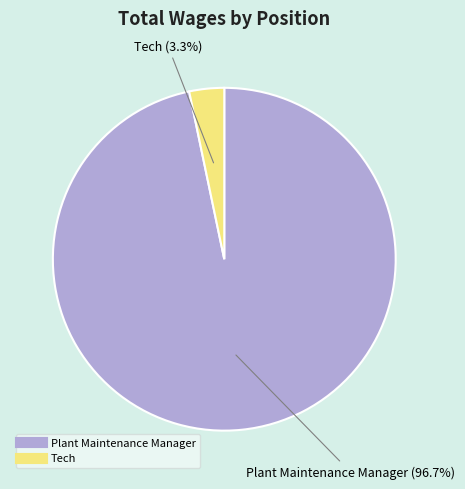

Which has a higher value, Plant Maintenance Manager or Tech?

Plant Maintenance Manager